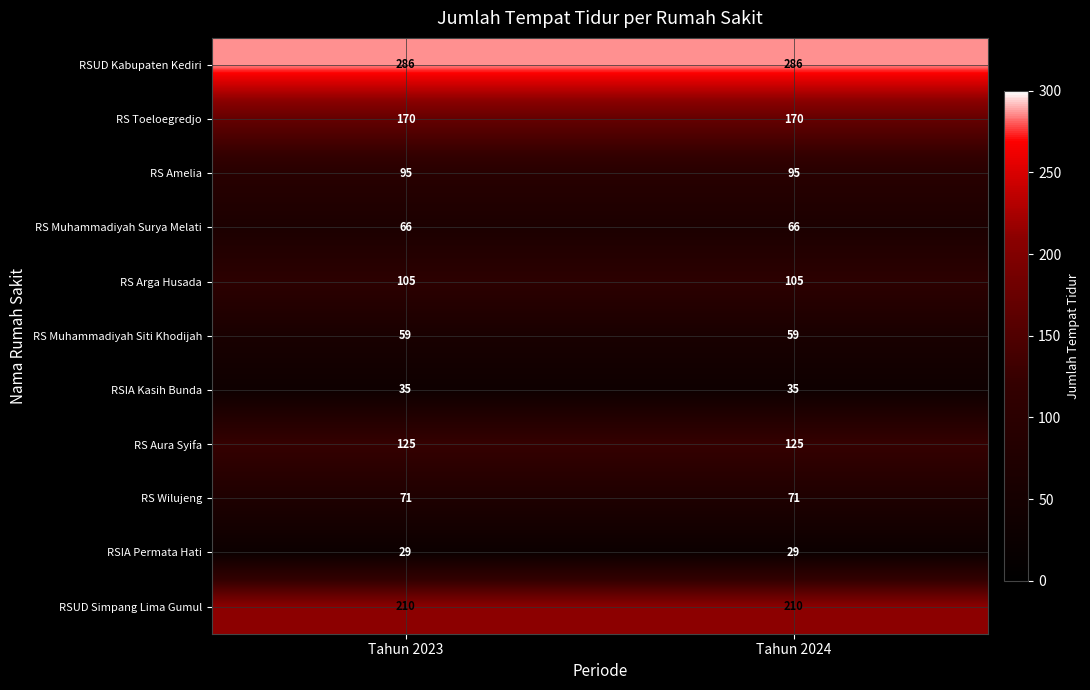

The RSUD Simpang Lima Gumul series shows 321 at Tahun 2023. True or false?

False